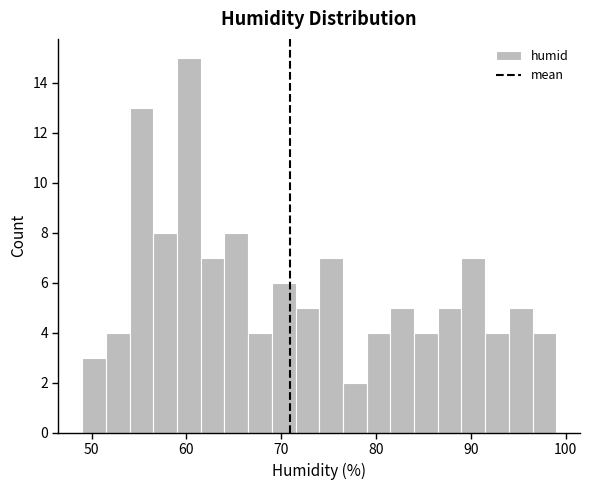

Read against the x-axis, roughly where is the centre of the tallest bar?

60